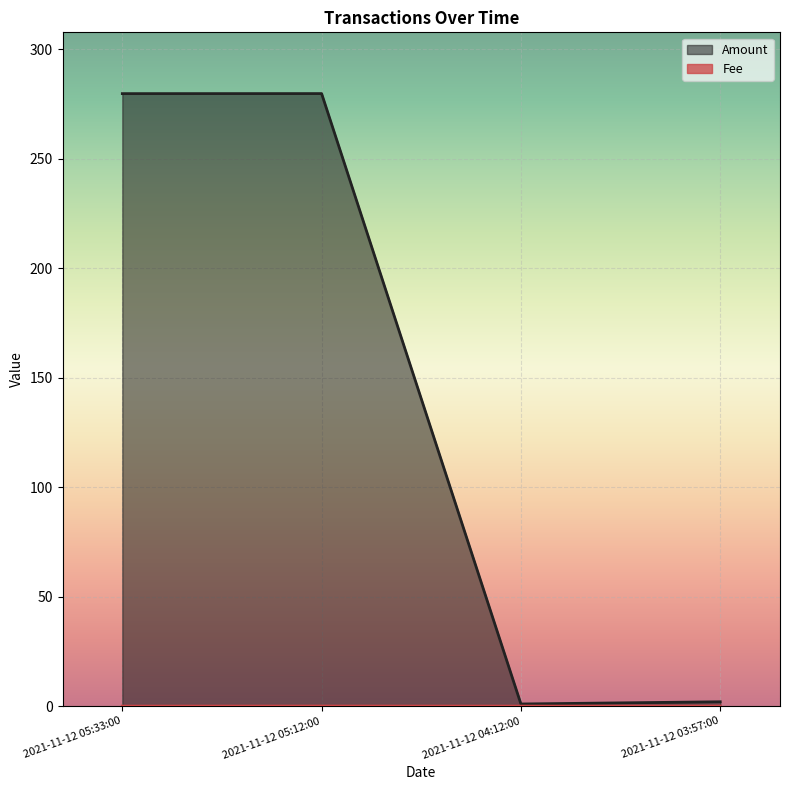

What is the difference between the second highest and second lowest values in the Amount series?

277.8